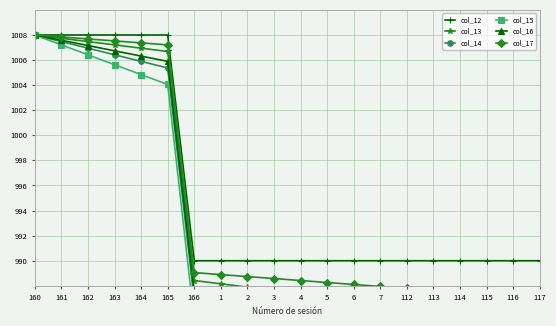

What is the average value of the col_13 series?

992.9